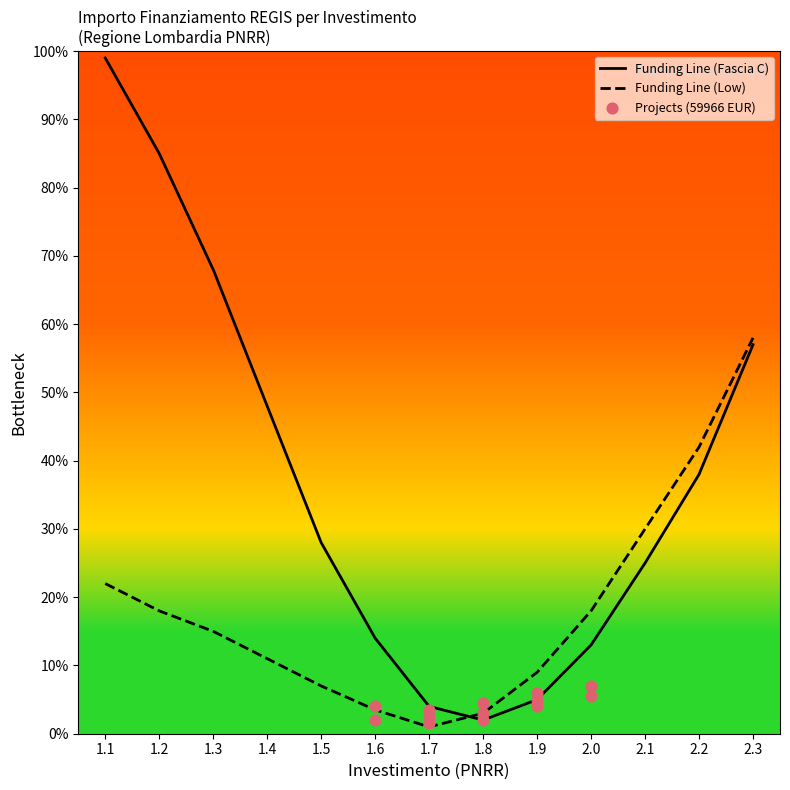

The value of Funding Line (Fascia C) at 1.9 is 8.0. True or false?

False